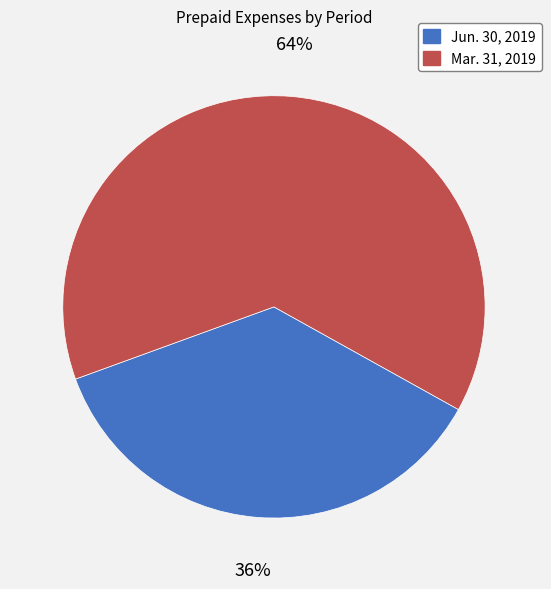

The Mar. 31, 2019 slice represents 57% of the pie. True or false?

False